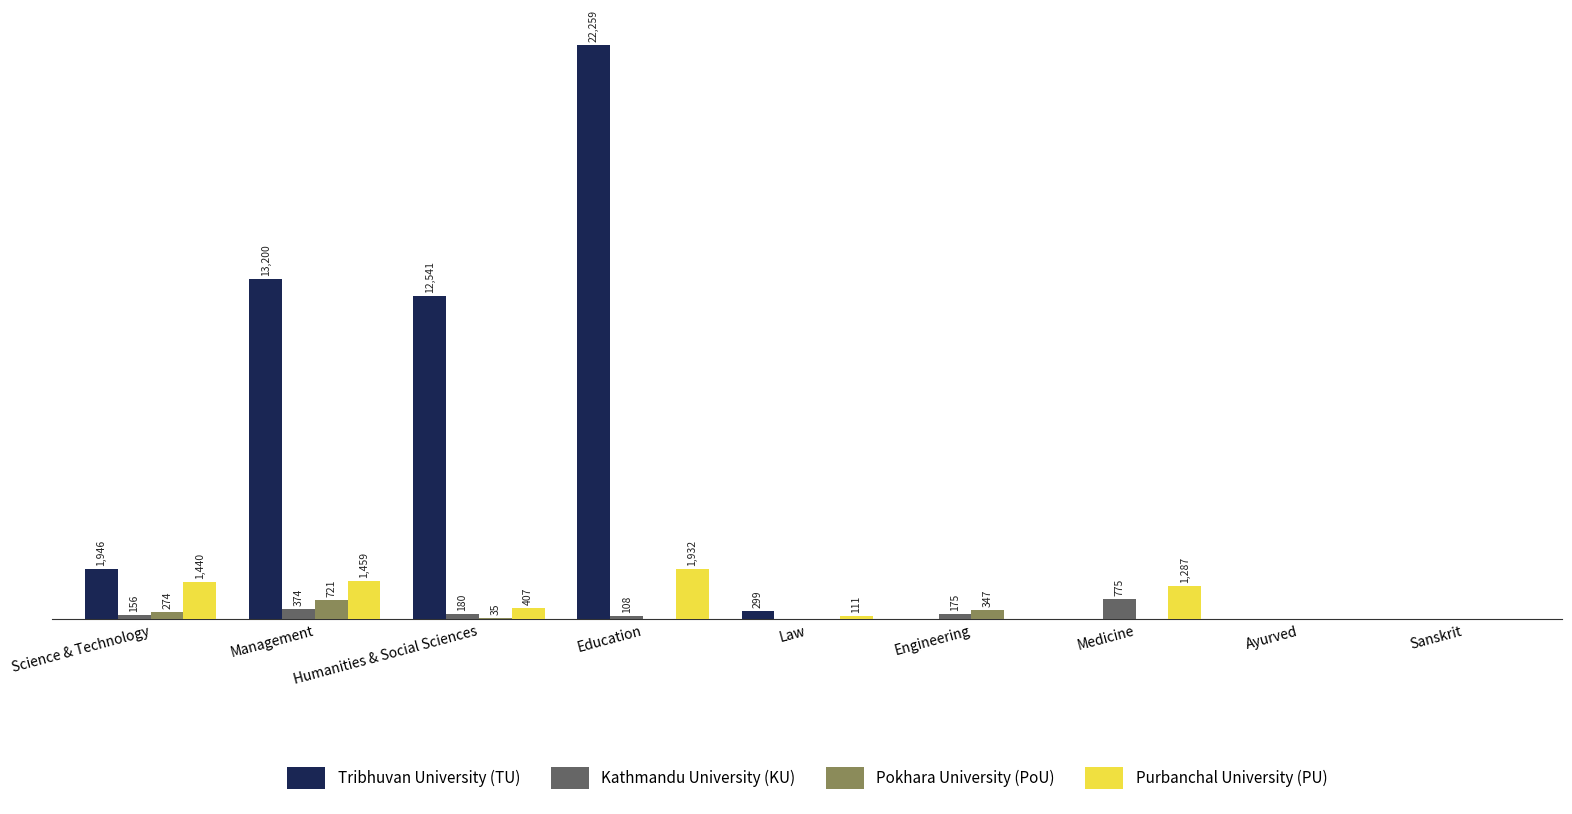

Is the value of Kathmandu University (KU) at Science & Technology greater than the value of Pokhara University (PoU) at Ayurved?

Yes